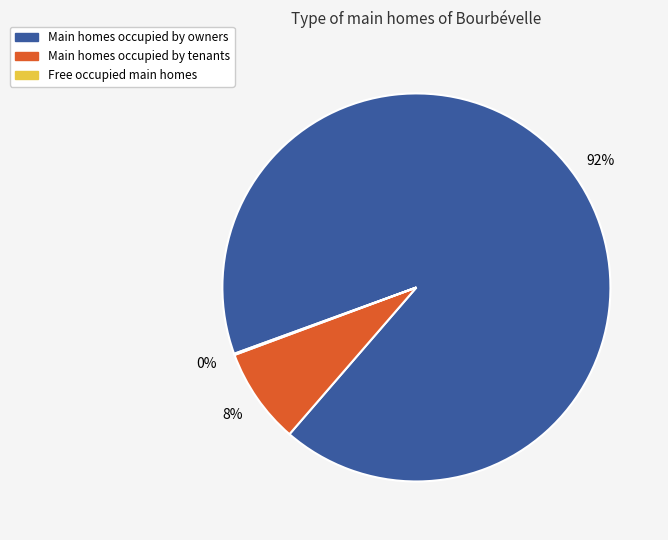

Is there any slice that represents more than half of the pie?

Yes